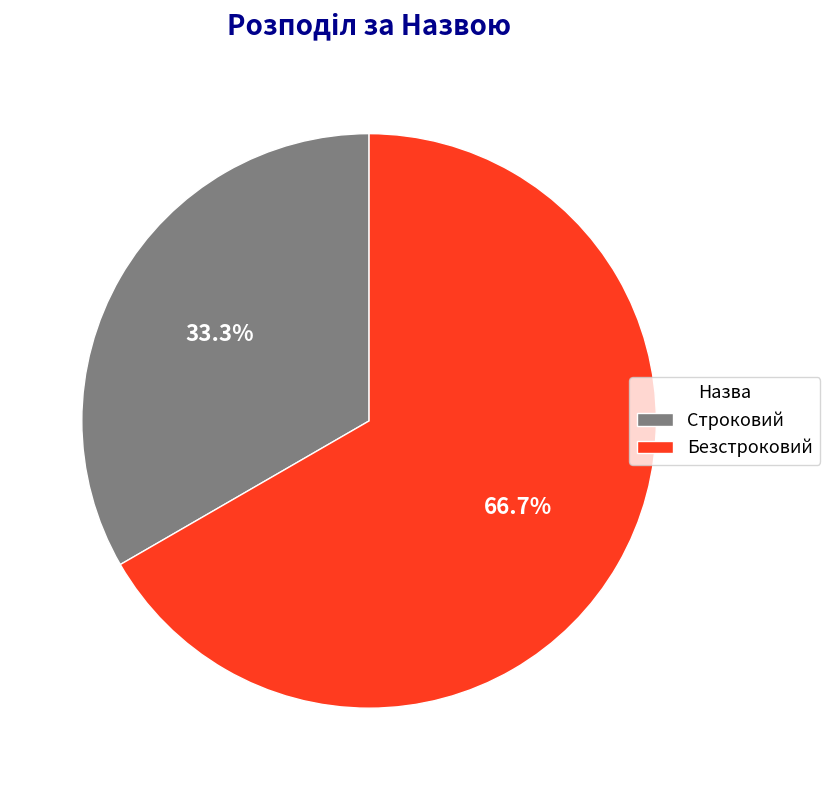

Is there any slice that represents more than half of the pie?

Yes